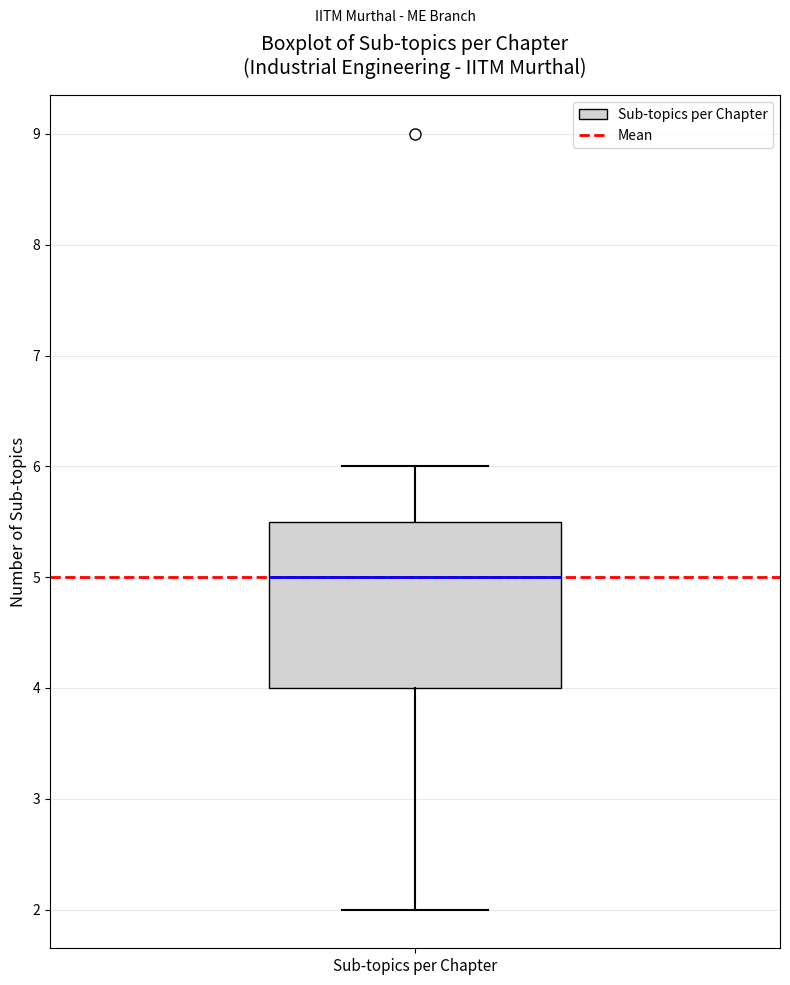

Read this box plot against the y-axis: the position of the median line, the range covered by the box, and the ends of both whiskers. The values are not printed on the chart, so give them approximately, as read against the axis.

median 5.0, box 4.0 to 5.5, whiskers 2.0 to 6.0